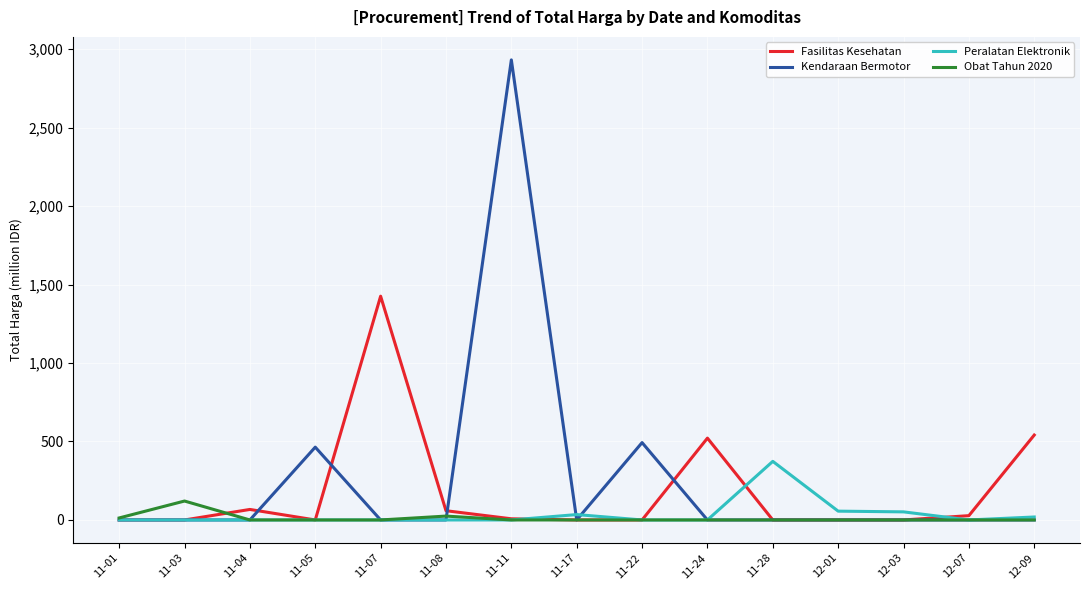

Which series has the widest spread of values?

Kendaraan Bermotor